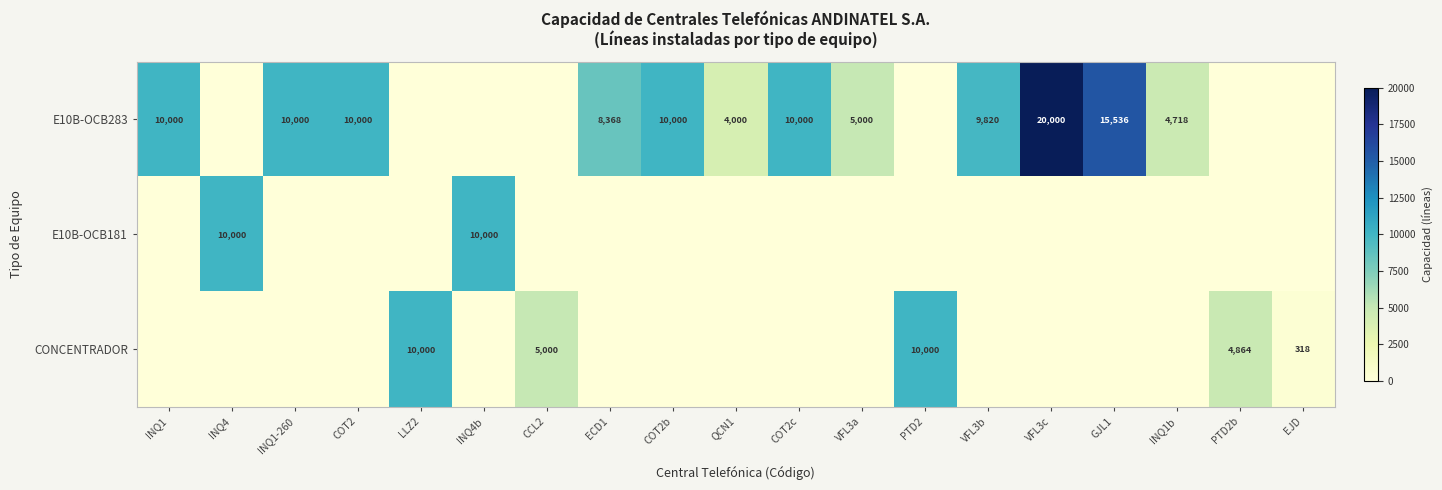

Is it true that E10B-OCB283 equals 10000 at COT2c?

True